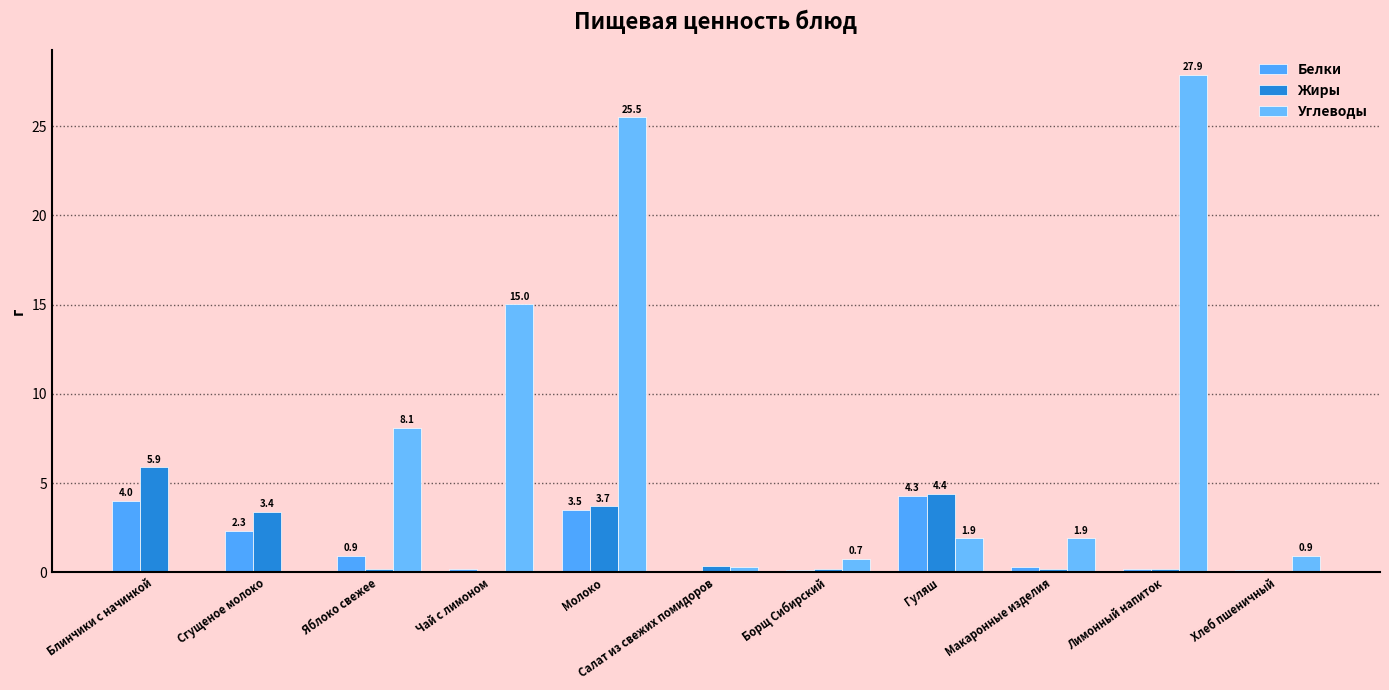

The Жиры series shows 0.0 at Хлеб пшеничный. True or false?

True